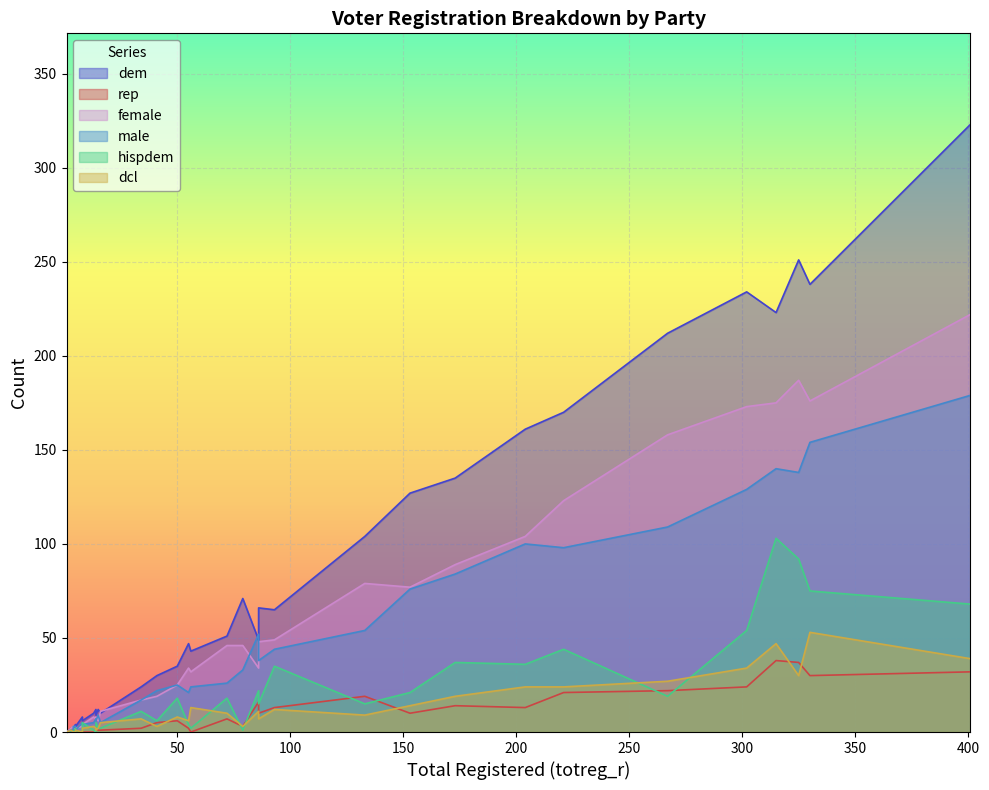

Is the value of hispdem at 4 greater than the value of dcl at 221?

No